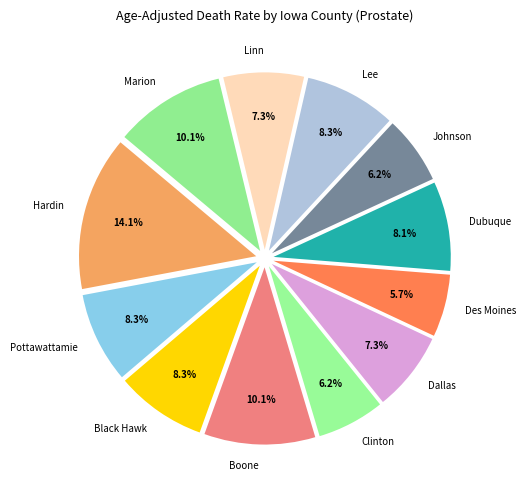

Does Pottawattamie represent more than half of the total?

No